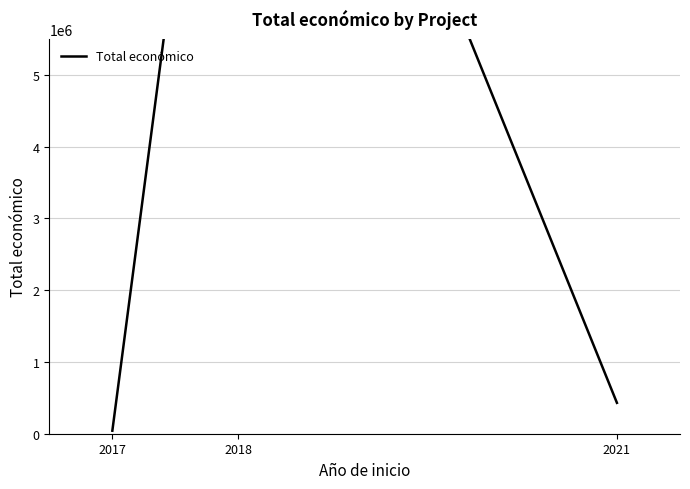

List the labels in order of value, smallest first.

2017, 2021, 2018